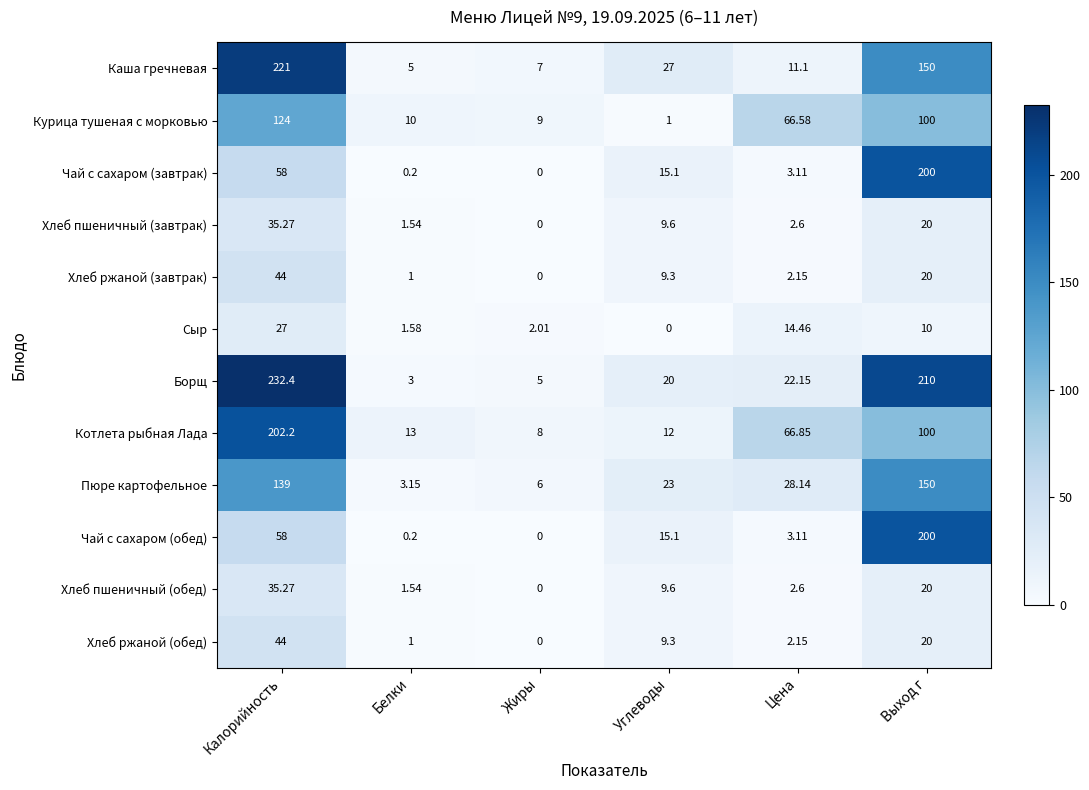

At which label is Курица тушеная с морковью closest to 62?

Цена